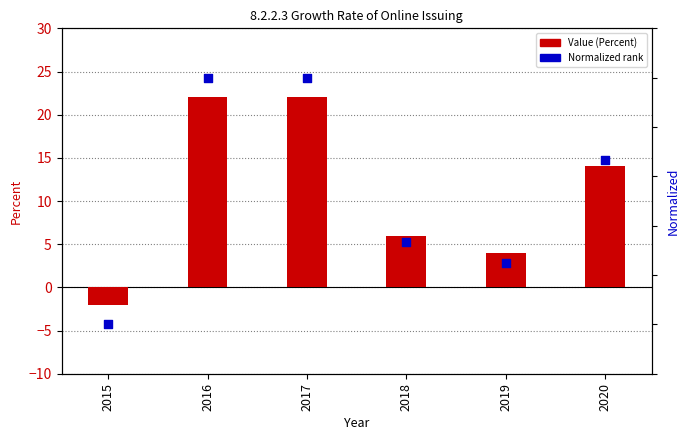

What are all the series names shown in the legend?

Value (Percent), Normalized rank